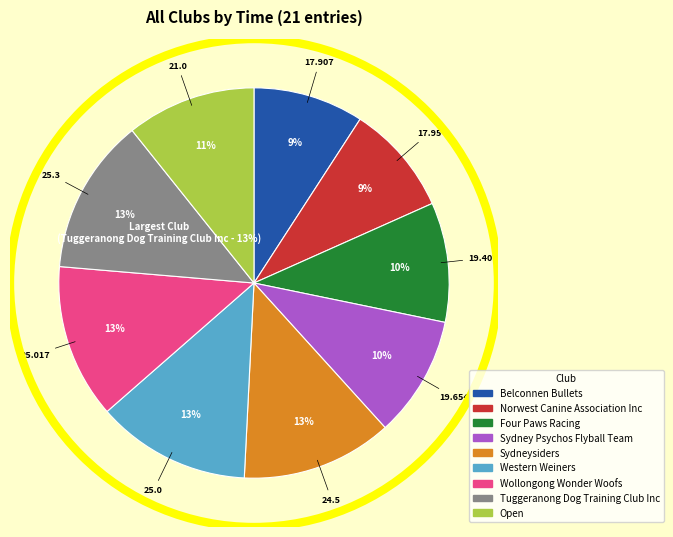

Which category has the biggest portion of the pie?

Tuggeranong Dog Training Club Inc